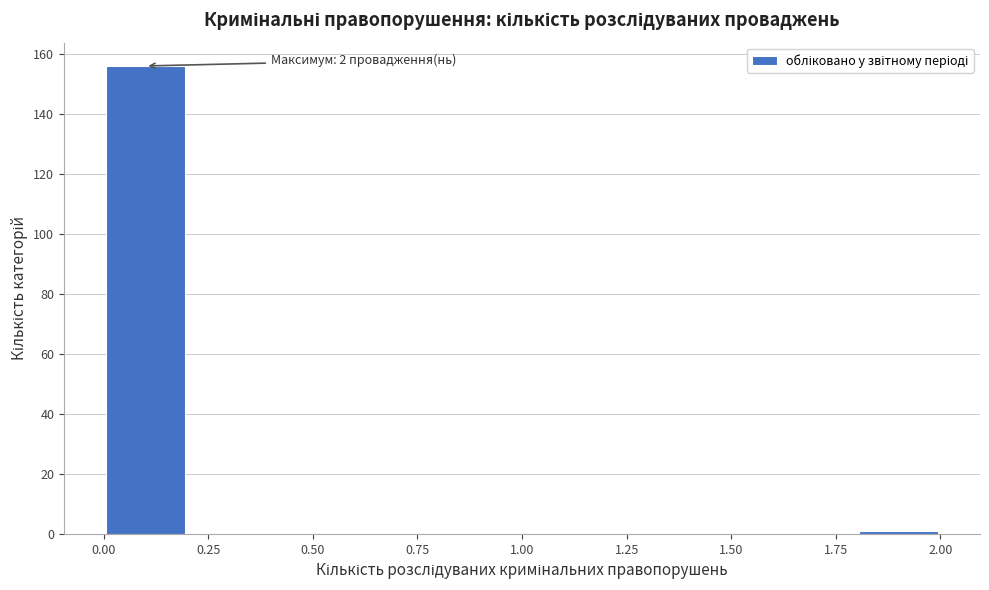

Over which range of the x-axis is the bar tallest?

0.0 to 0.2